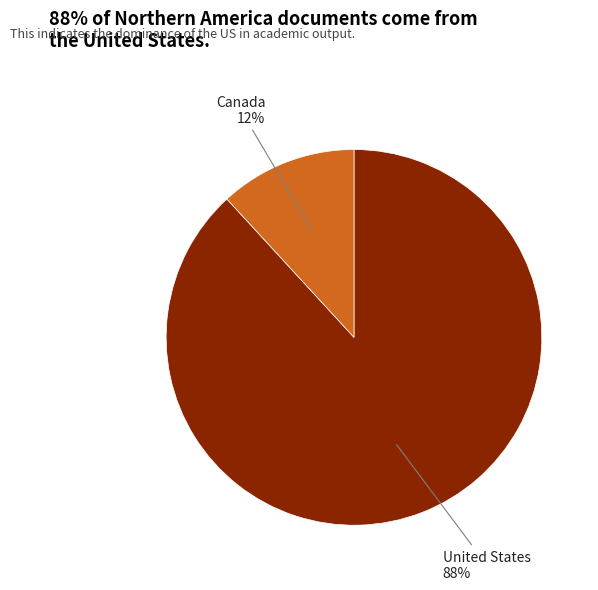

Does any single category account for the majority?

Yes